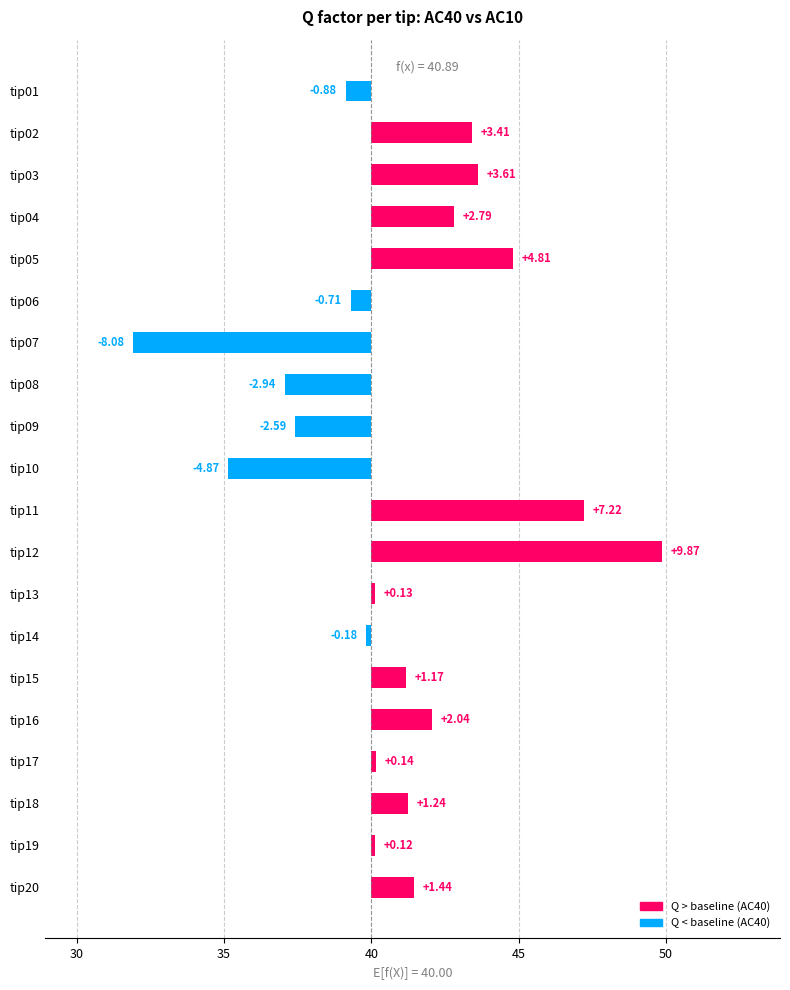

What is the maximum value shown in the chart?

9.9